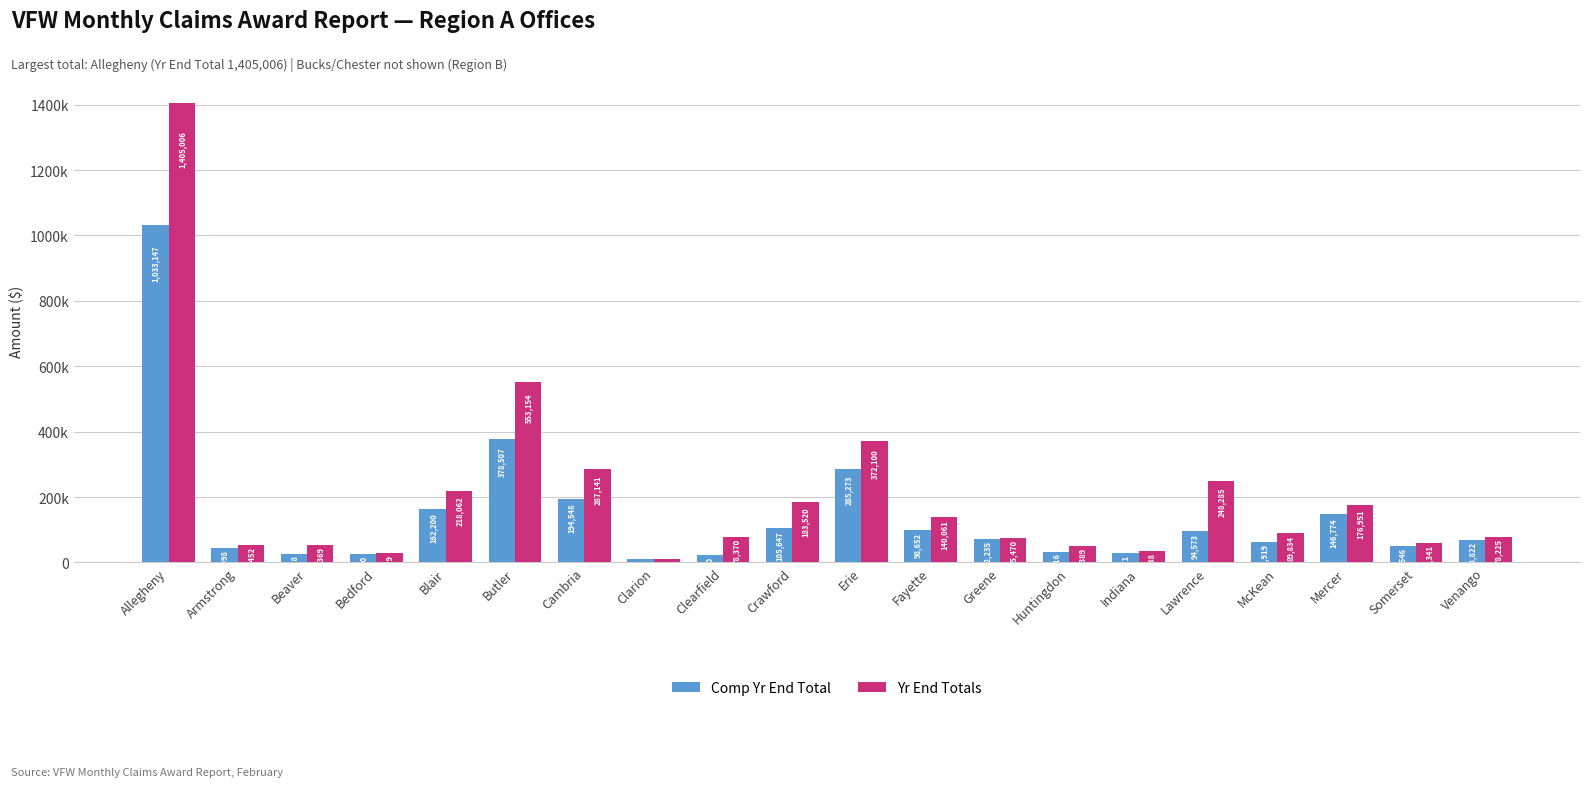

Where is Yr End Totals nearest to the value 707878?

Butler